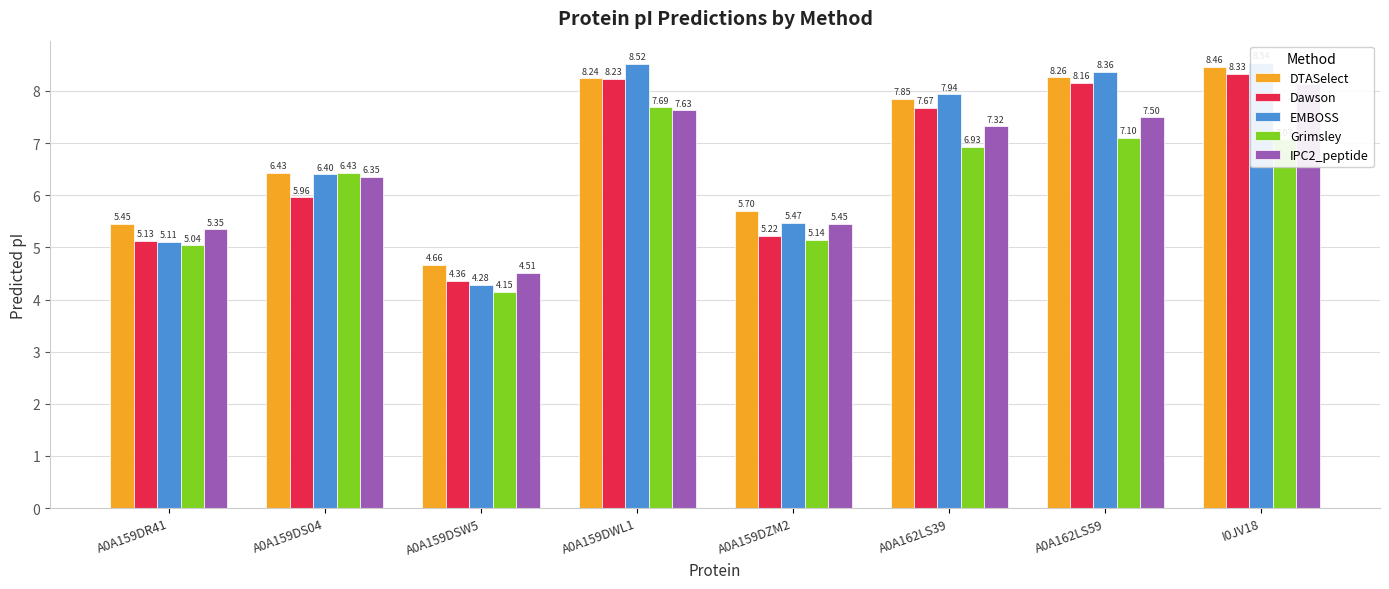

How many data points in Dawson are less than 7?

4